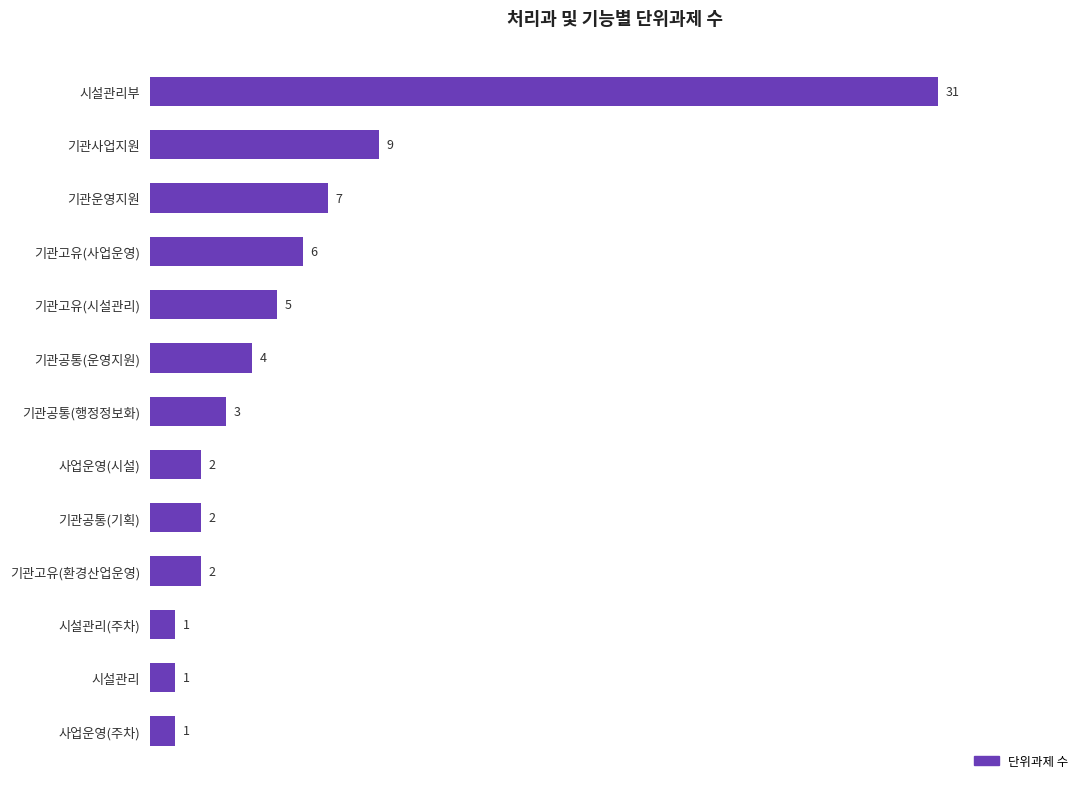

What value does the data have at 시설관리부, to the nearest 5?

30